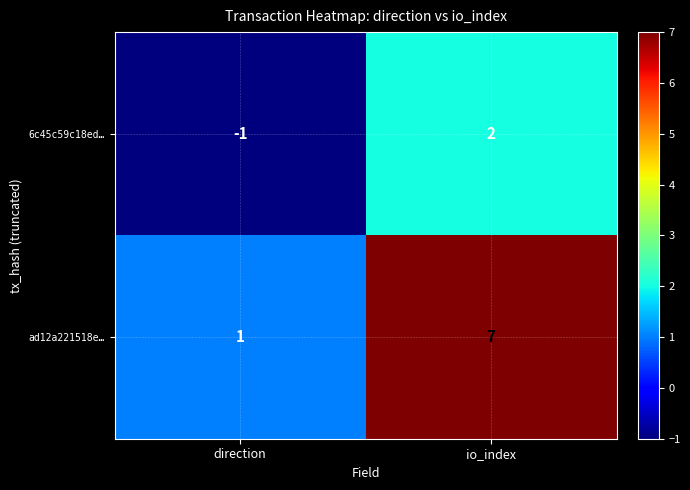

Is it true that 6c45c59c18ed… equals 1 at io_index?

False